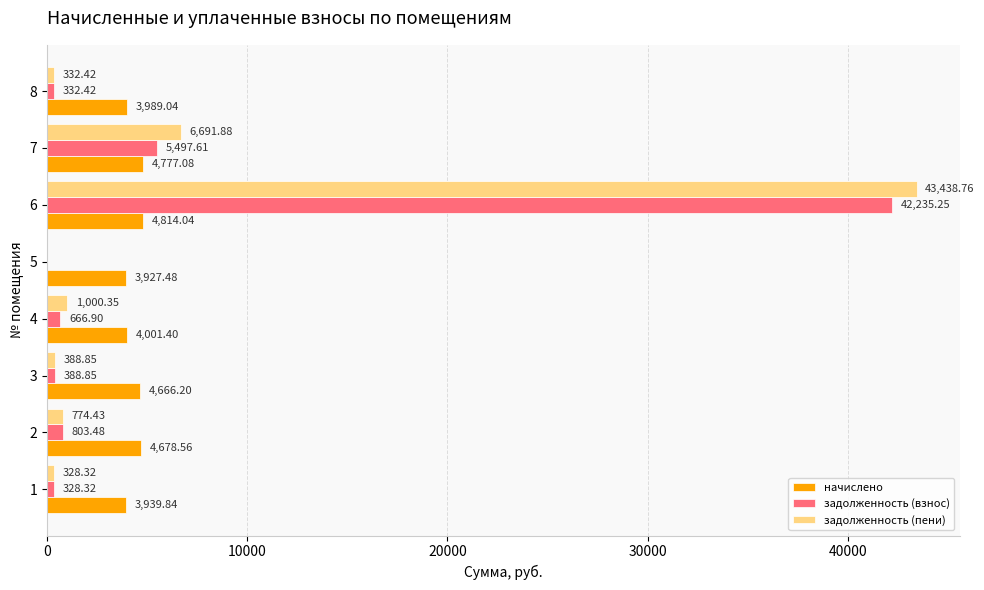

What is the sum of the начислено values at 6 and 2?

9492.6